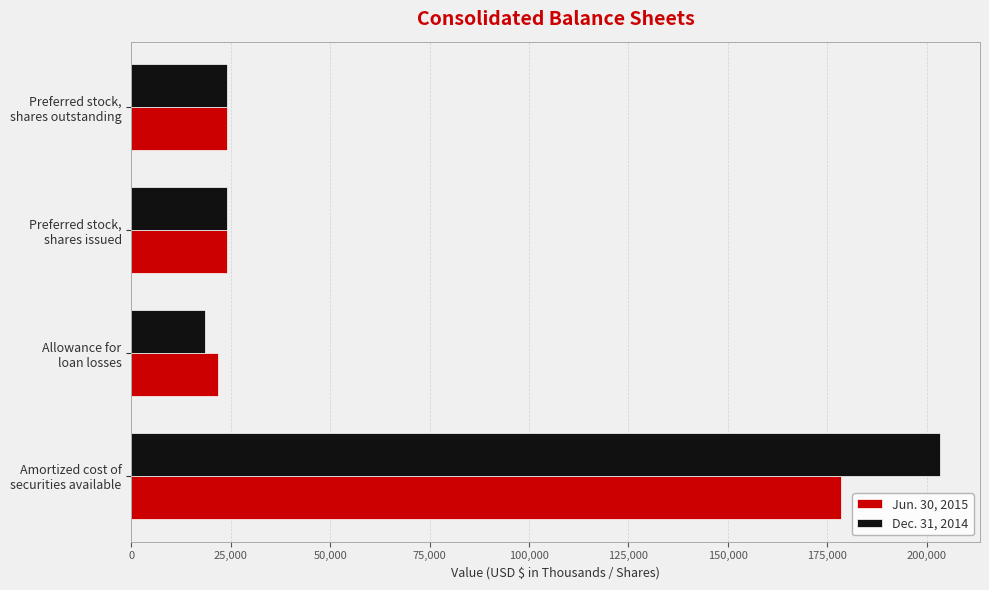

Rank the series by their maximum value, from lowest to highest.

Jun. 30, 2015, Dec. 31, 2014